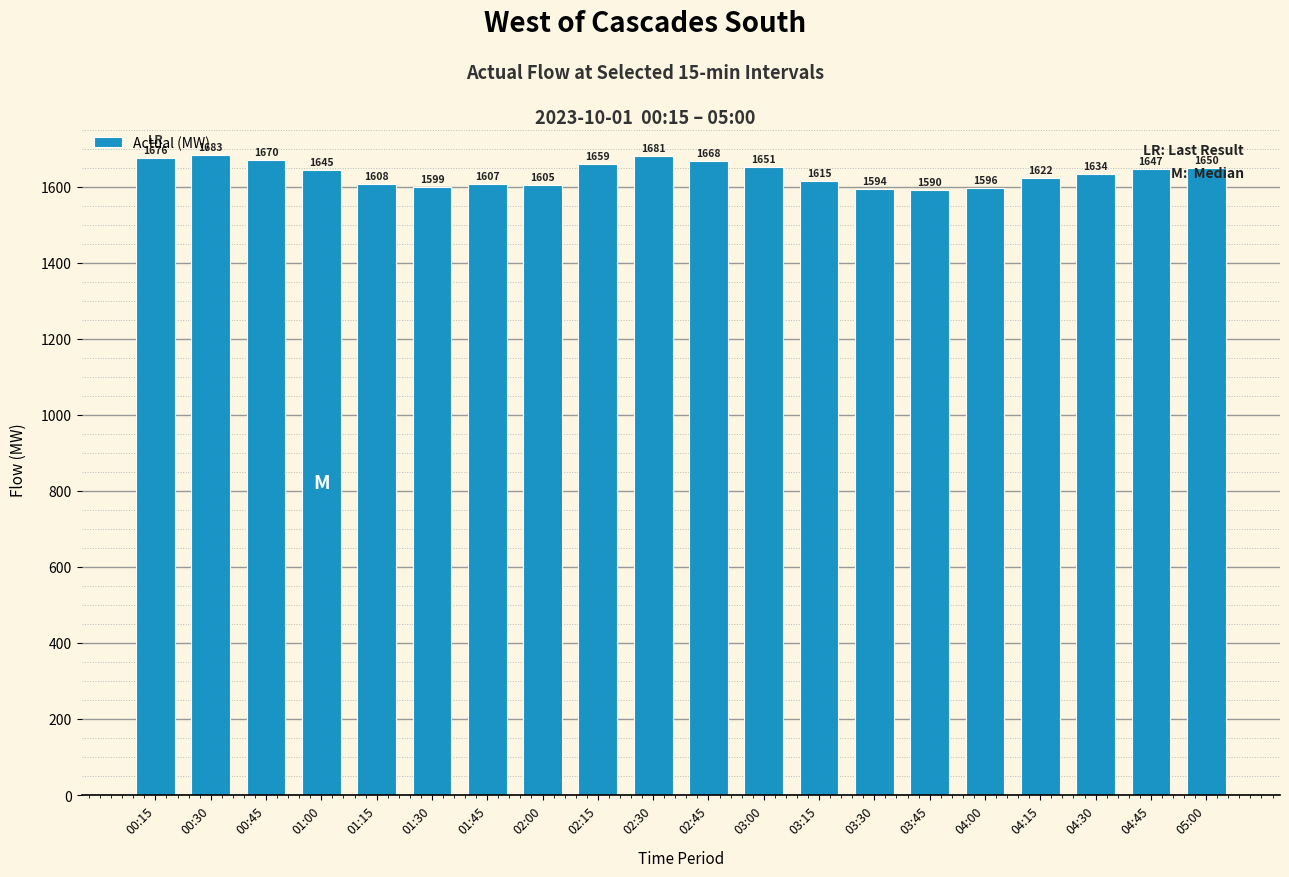

What is the minimum value shown in the chart?

1590.1